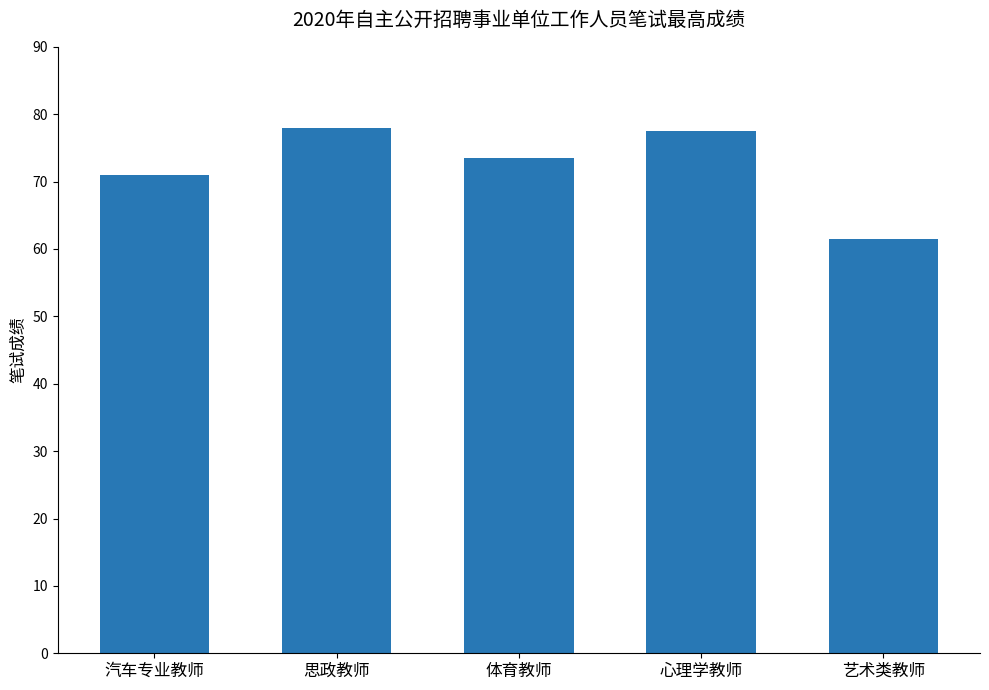

What is the value of the 2nd bar from the left?

78.0